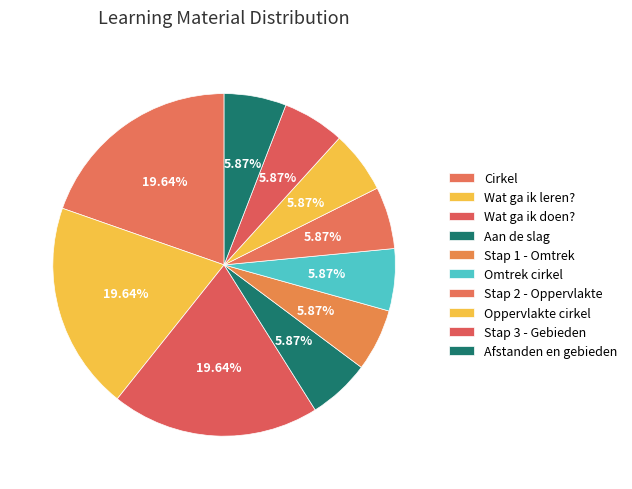

How many segments does this pie chart have?

10